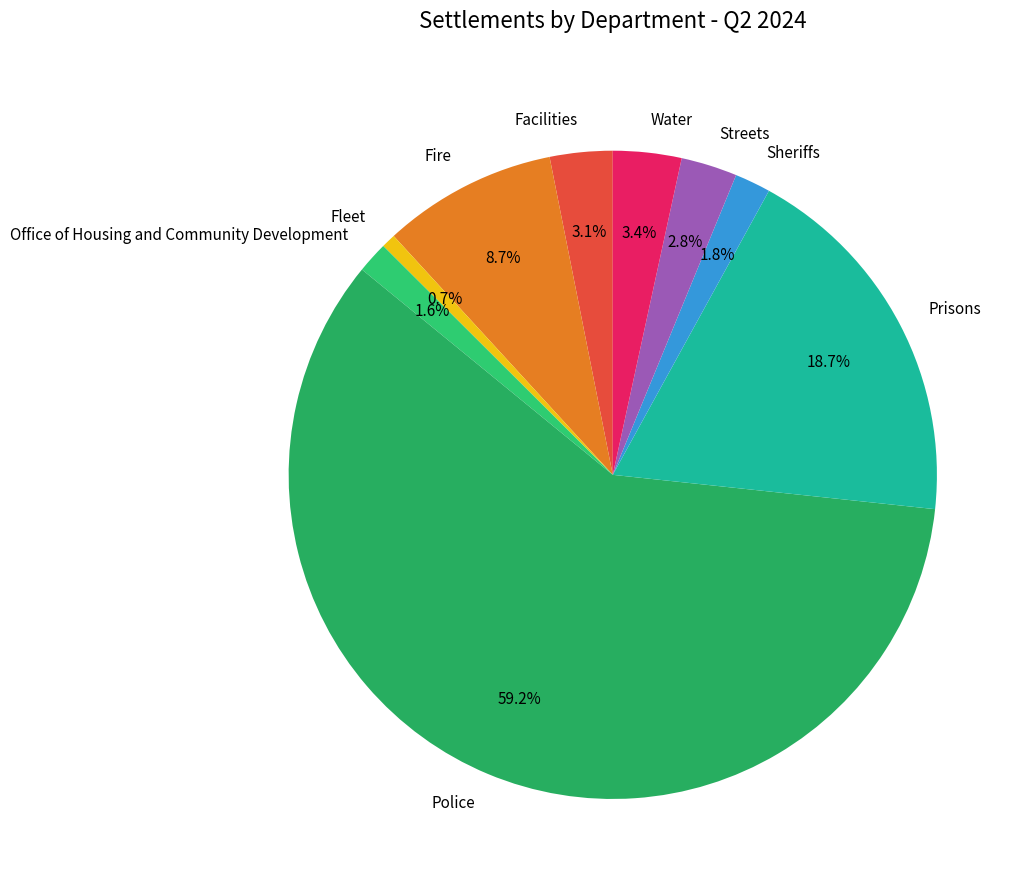

Approximately how many times larger is the value at Sheriffs compared to Office of Housing and Community Development?

1.1